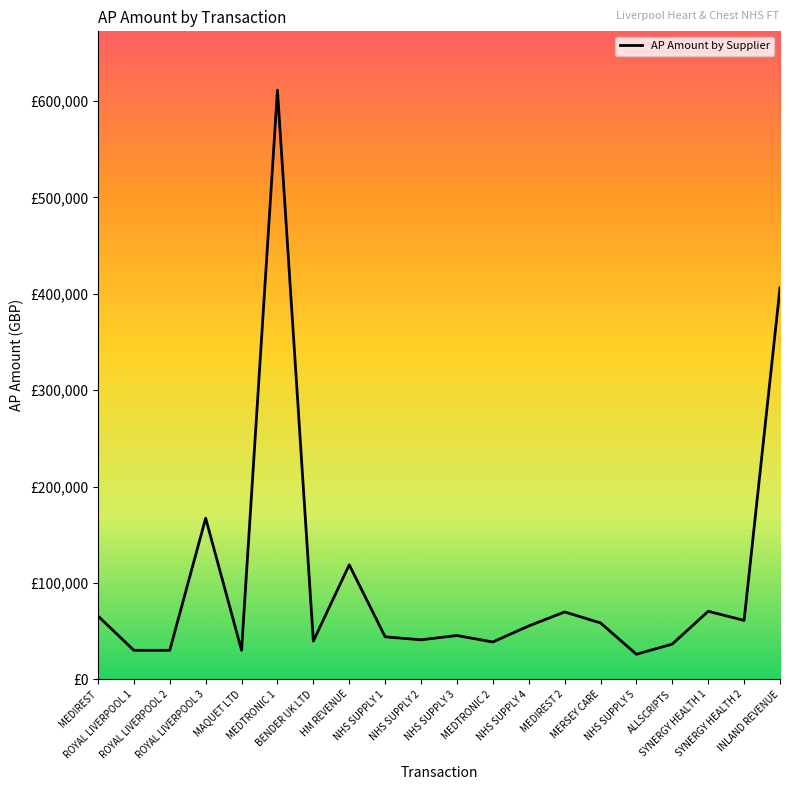

How many points are higher than both their immediate neighbors (excluding endpoints)?

6